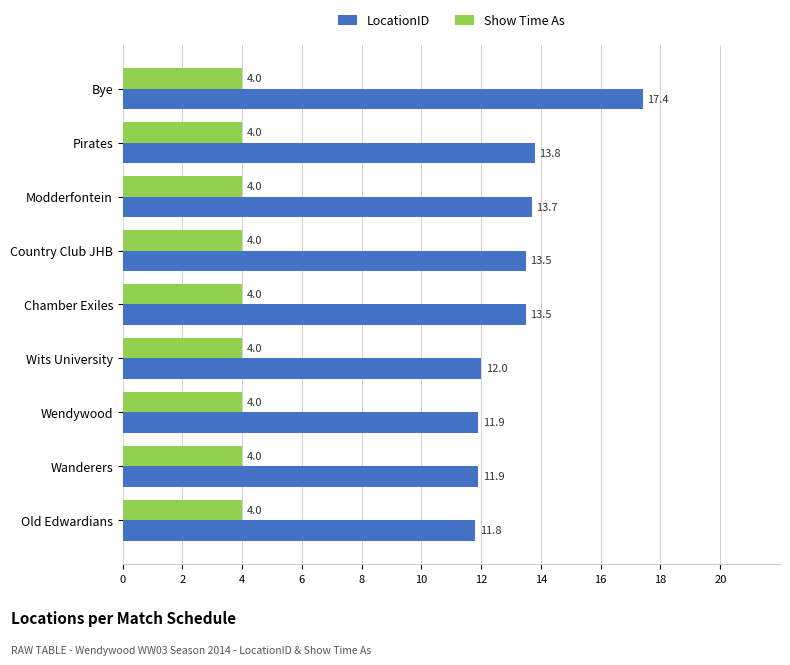

Where is LocationID nearest to the value 14?

Pirates